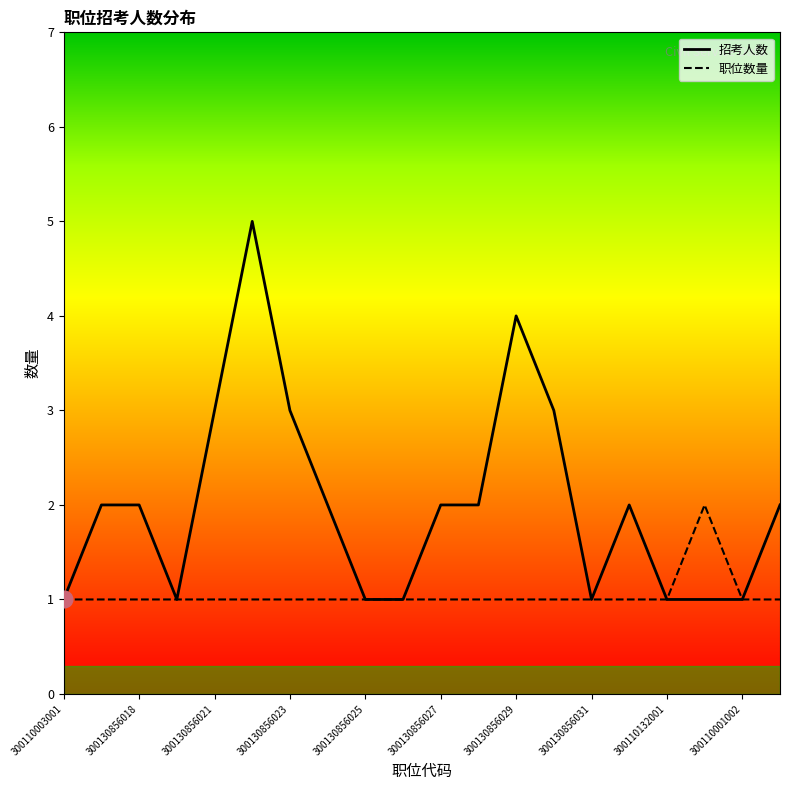

Rank the series by their maximum value, from lowest to highest.

职位数量, 招考人数